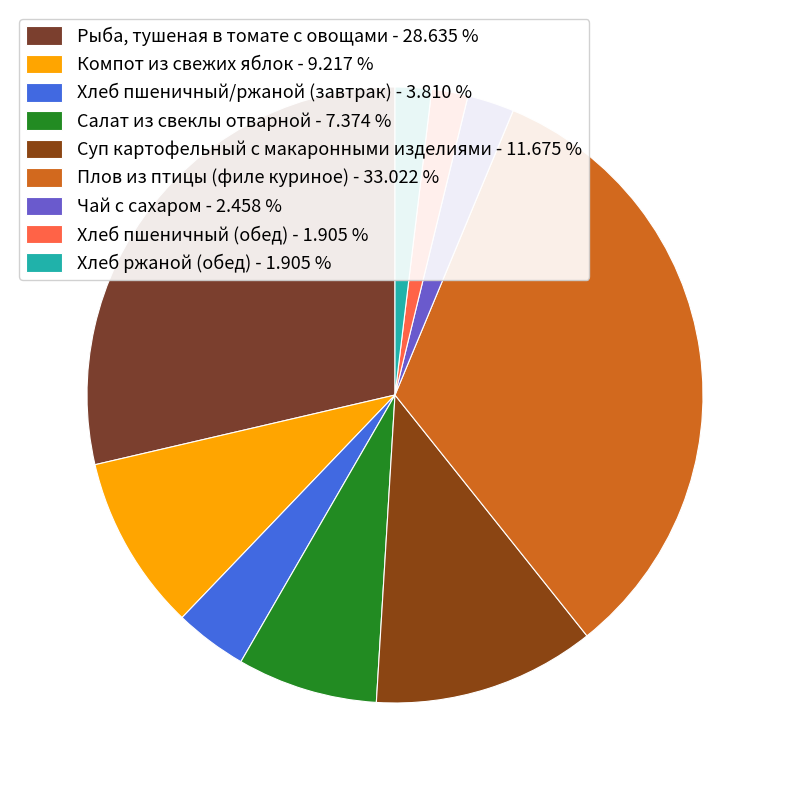

What percentage is the Рыба, тушеная в томате с овощами slice, to the nearest percent?

29%